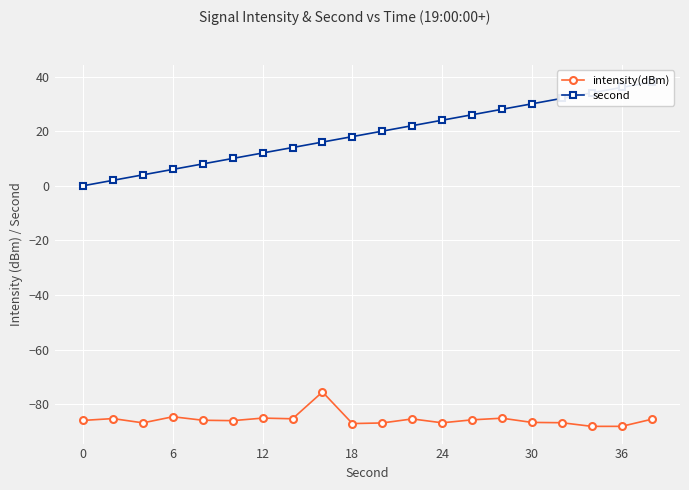

True or false: intensity(dBm) has more than 1 points higher than both neighbors.

True